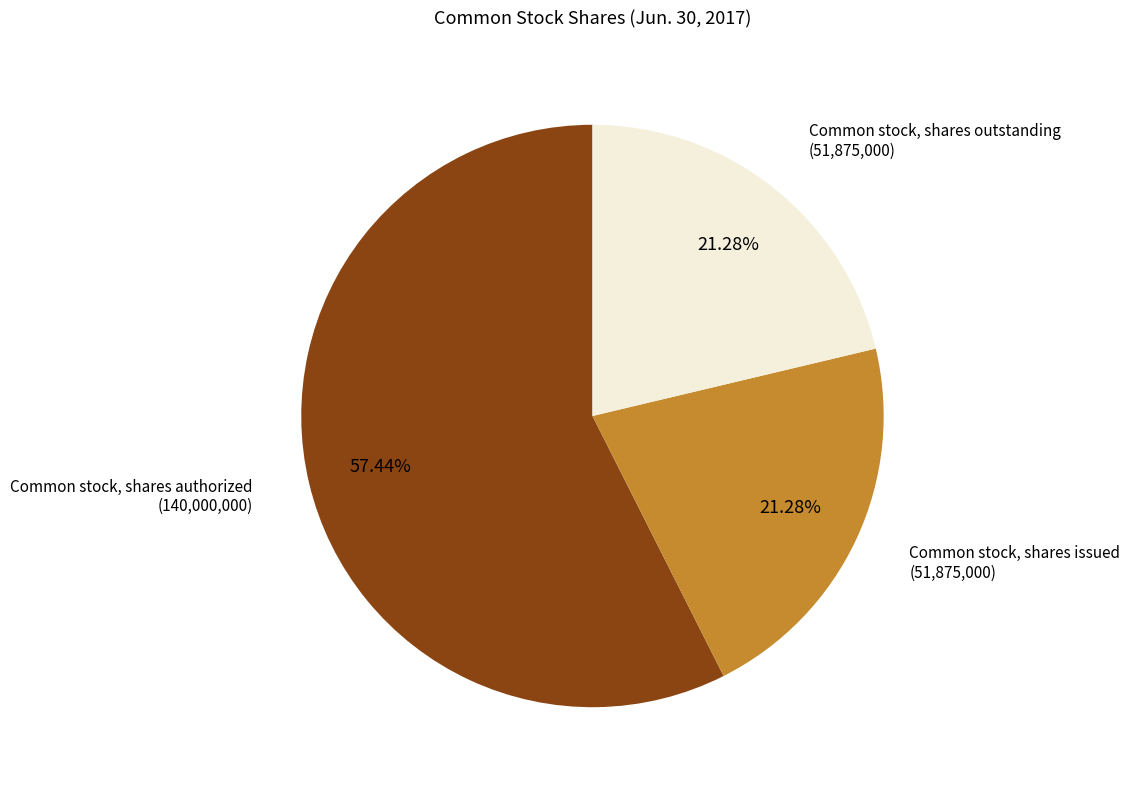

Is there a majority slice in this chart?

Yes